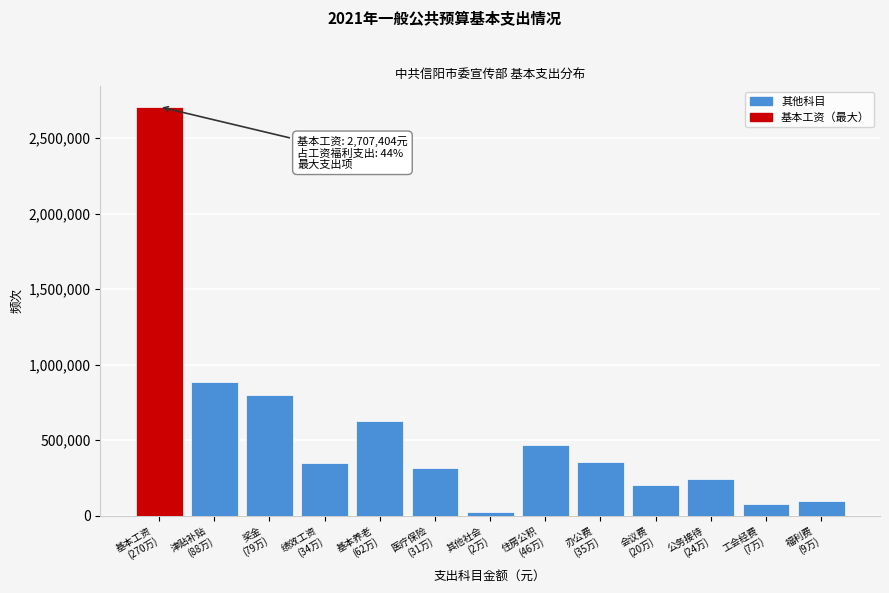

What is the difference between the maximum and minimum values?

2682822